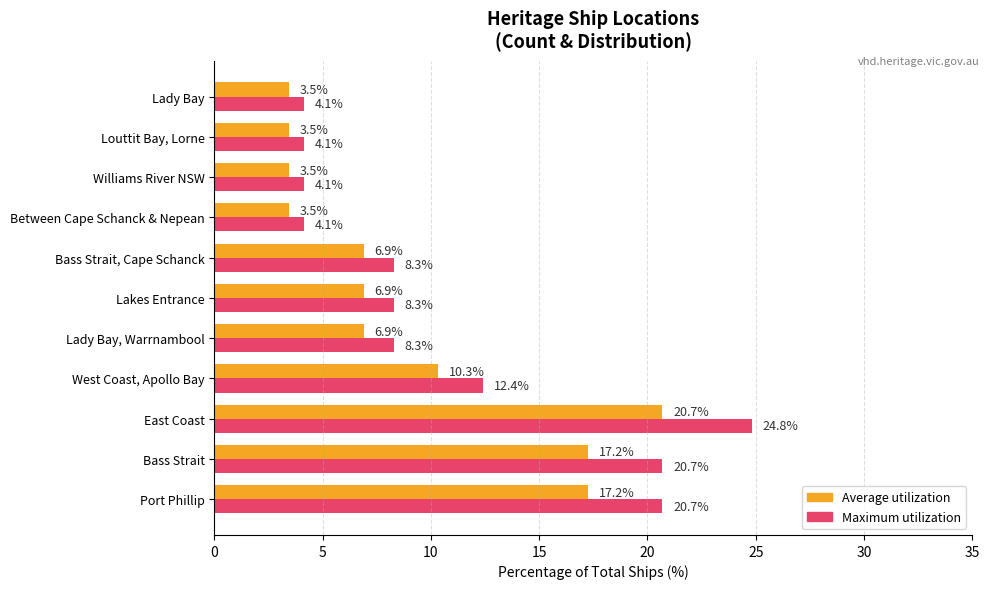

List the series in order of their peak value, lowest first.

Average utilization, Maximum utilization